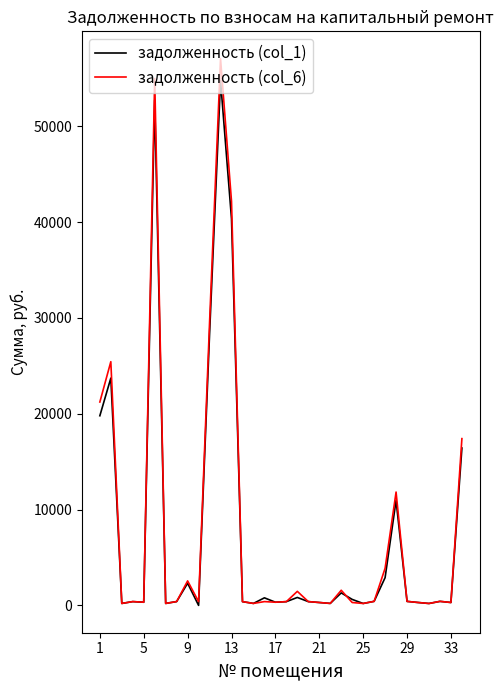

What is the highest value of the задолженность (col_1) series?

54761.7